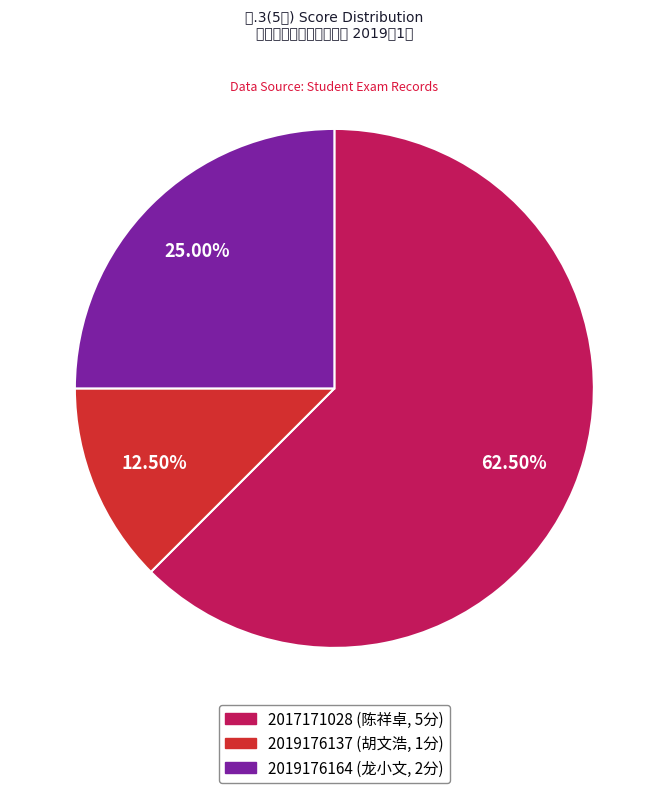

What is the change in value from 2017171028 to 2019176164?

-3